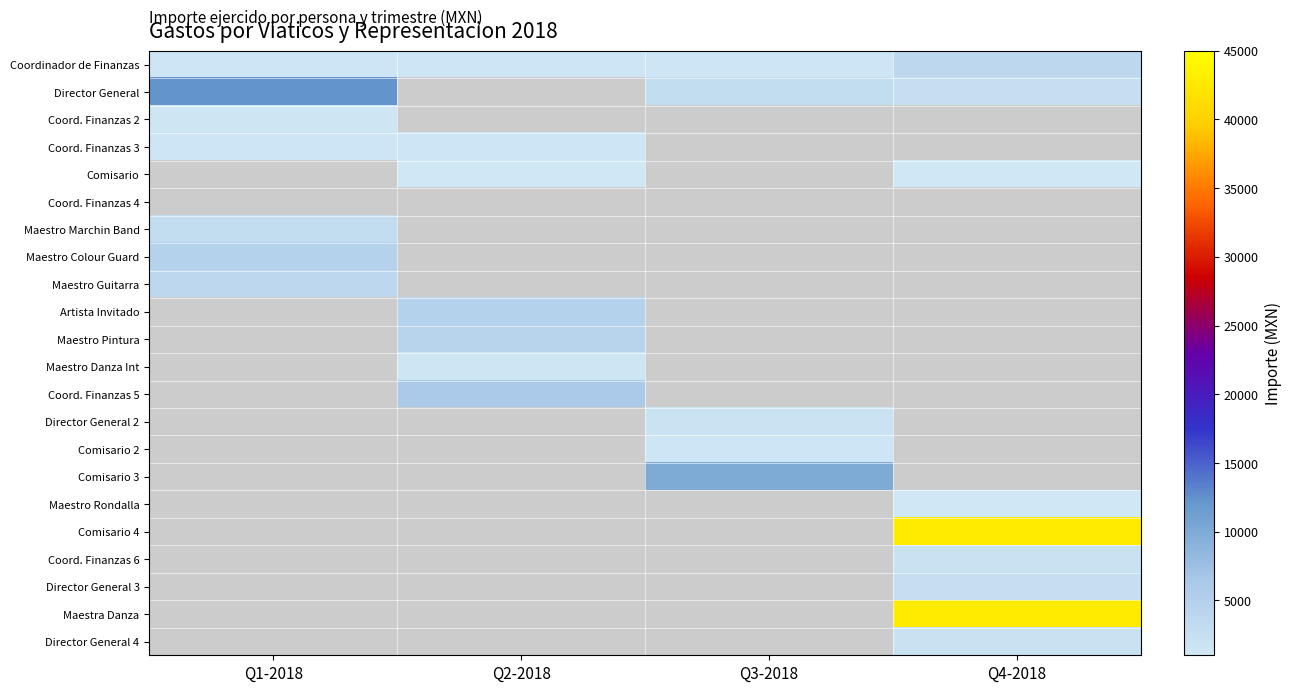

Is the value of Maestro Marchin Band at Q4-2018 greater than the value of Artista Invitado at Q1-2018?

No